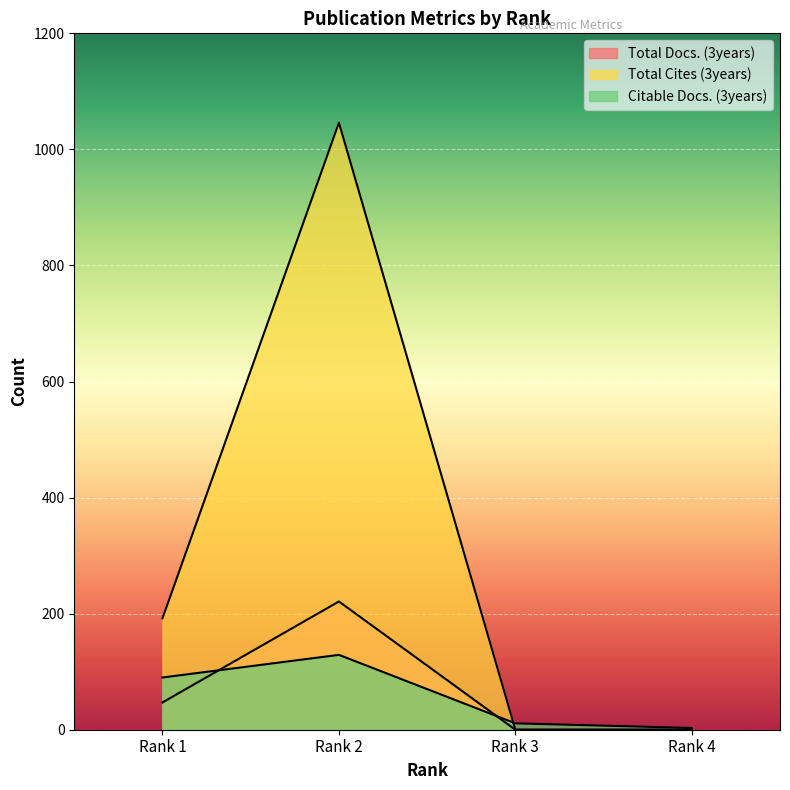

Reading left to right, list all the values displayed in this chart.

Total Docs. (3years): Rank 1=47	Rank 2=221	Rank 3=0	Rank 4=0
Total Cites (3years): Rank 1=192	Rank 2=1046	Rank 3=0	Rank 4=0
Citable Docs. (3years): Rank 1=90	Rank 2=129	Rank 3=11	Rank 4=3